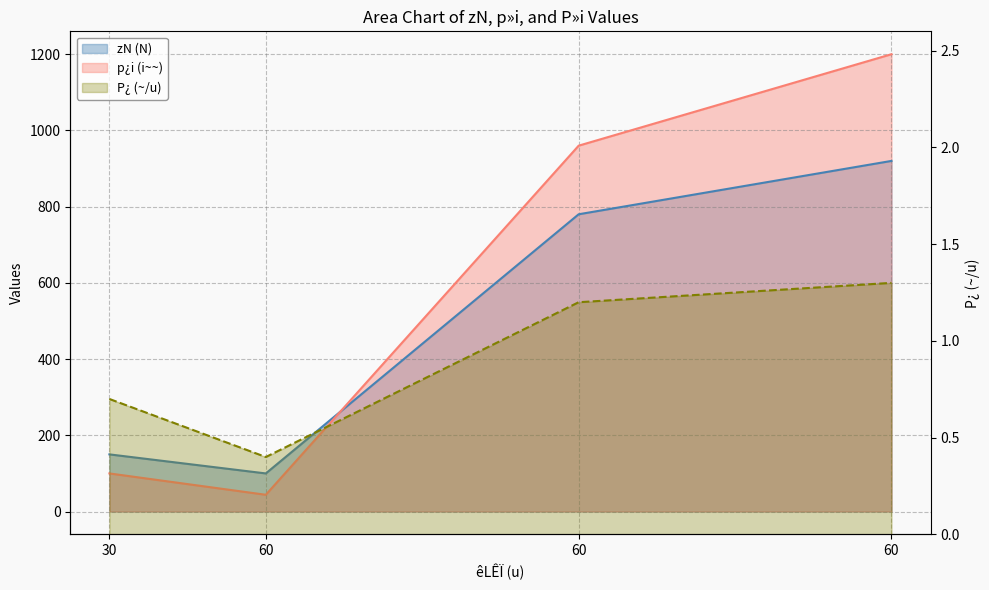

True or false: p¿i (i~~) and zN (N) intersect in this chart.

True